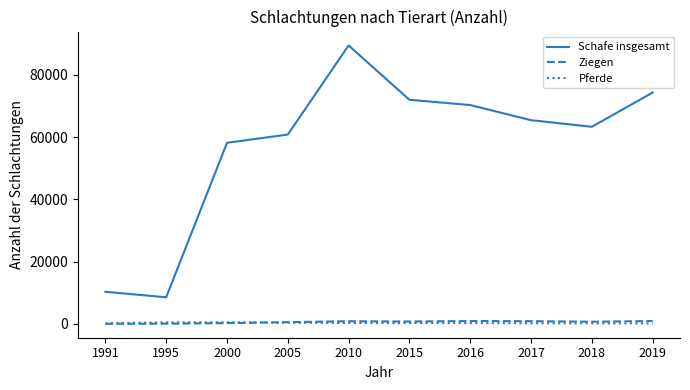

Which series has the widest spread of values?

Schafe insgesamt